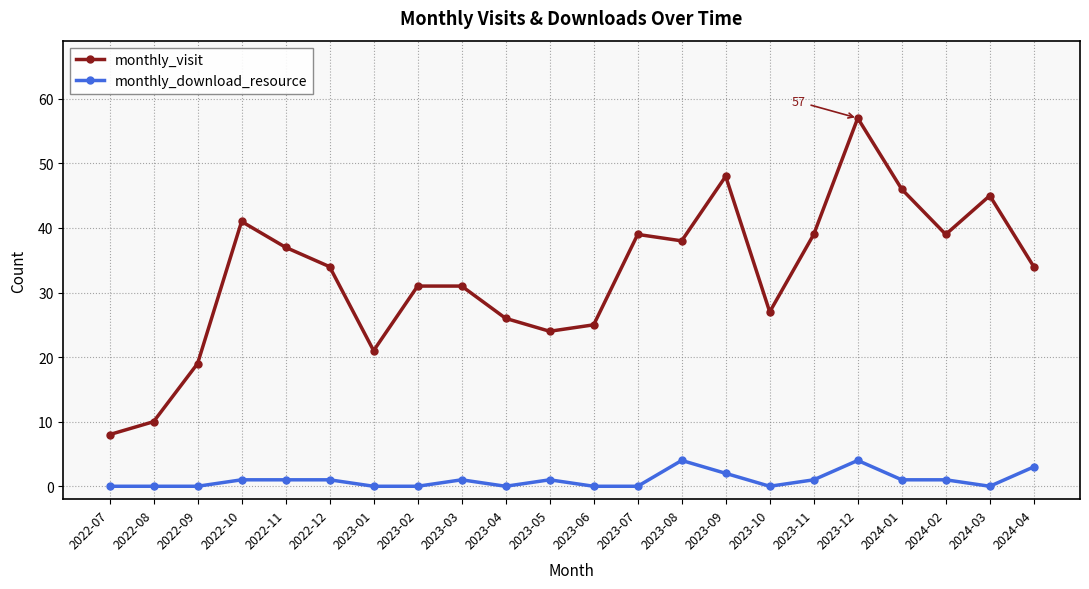

Is it true that monthly_visit equals 48 at 2023-09?

True